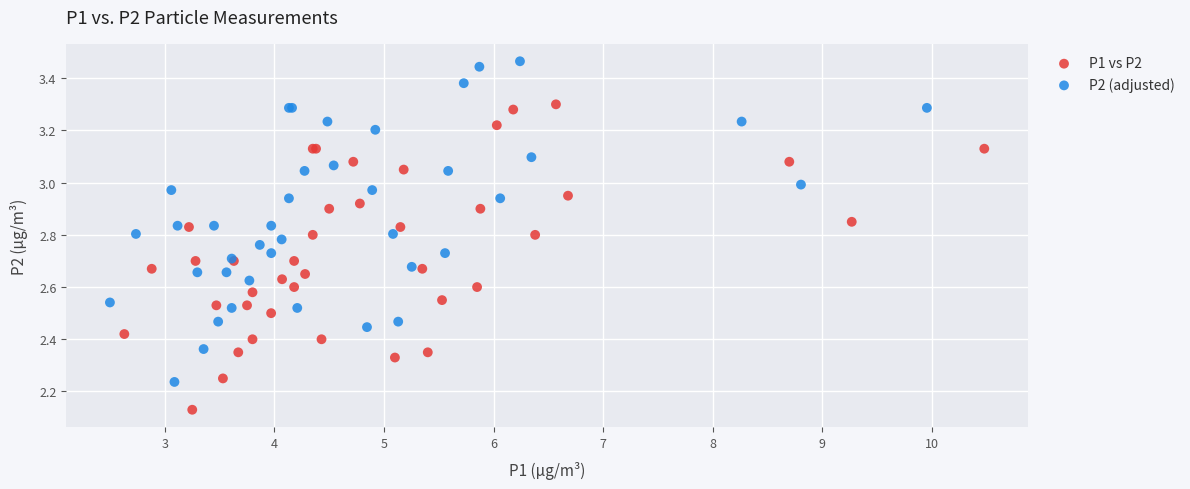

Which series reaches the maximum Y coordinate?

P2 (adjusted)